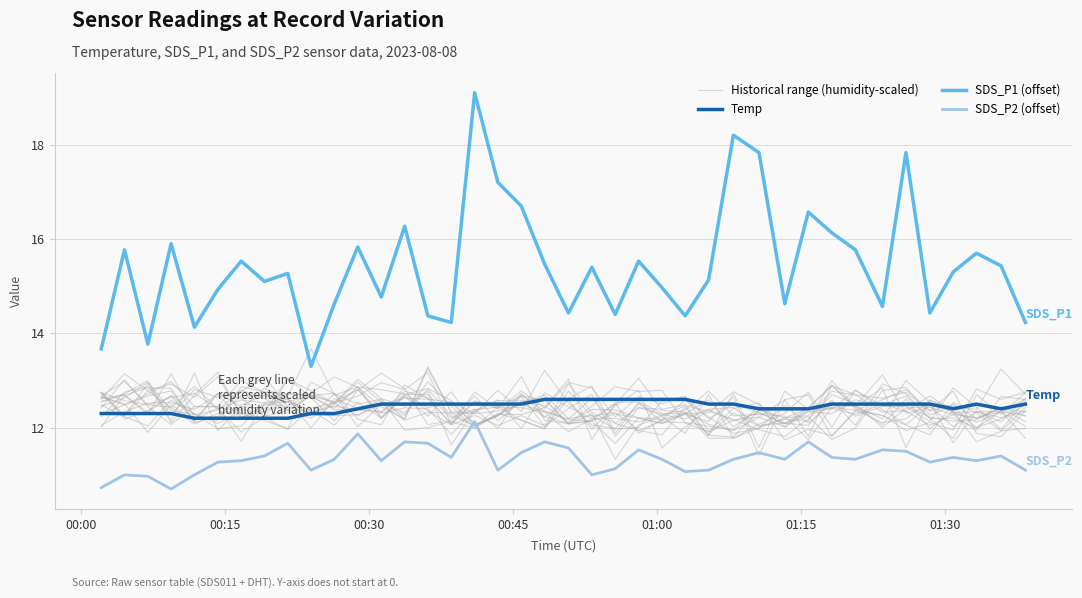

How many interior local valleys does the SDS_P2 (offset) series have?

11